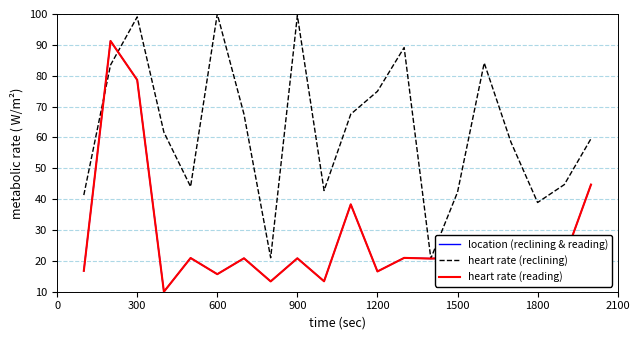

Does the chart have visible grid lines?

Yes